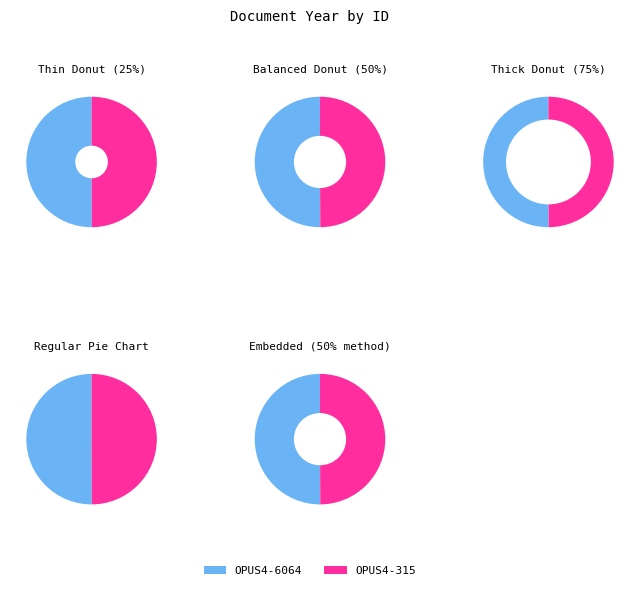

What percentage is the OPUS4-315 slice, to the nearest percent?

50%